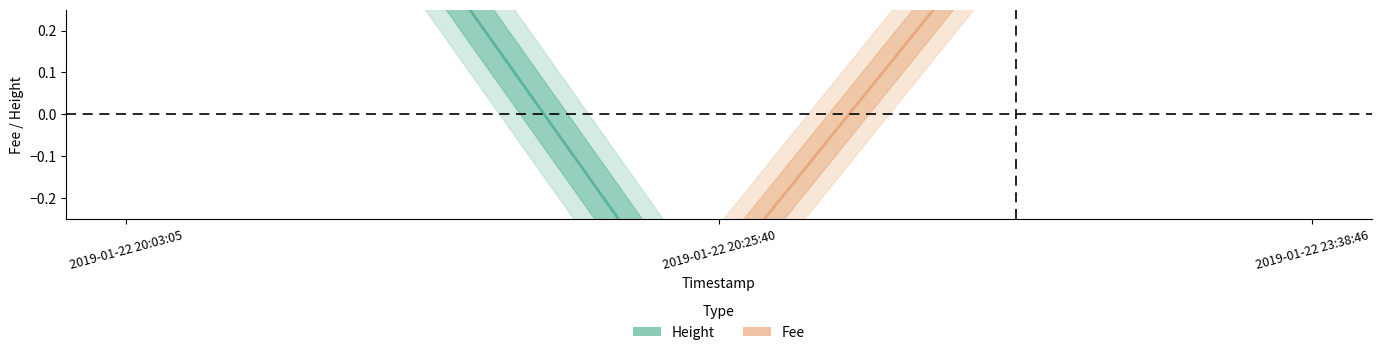

The Height series shows -0.5 at 2019-01-22 23:38:46. True or false?

False